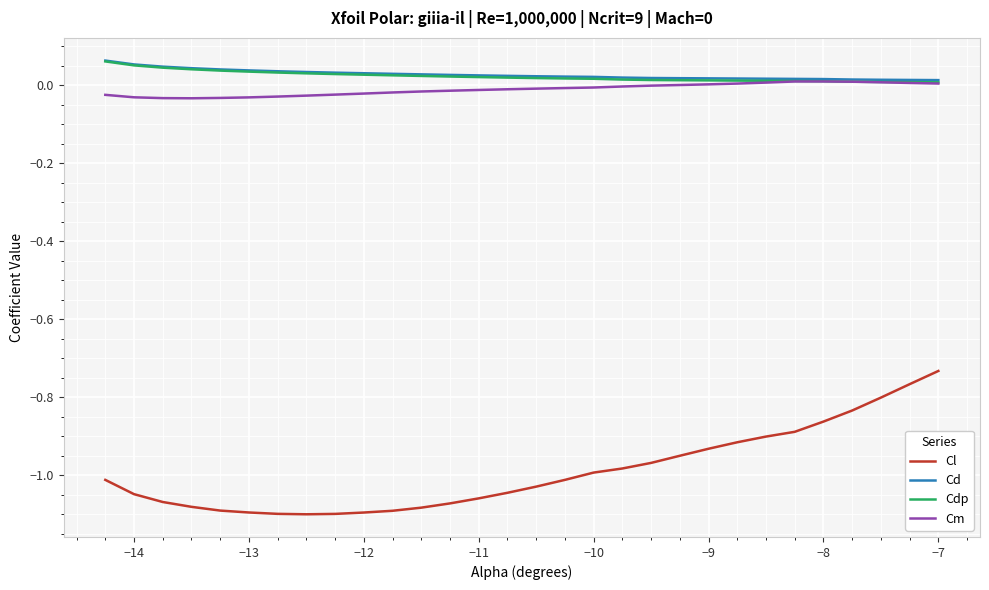

True or false: Cl and Cd cross at least once.

False